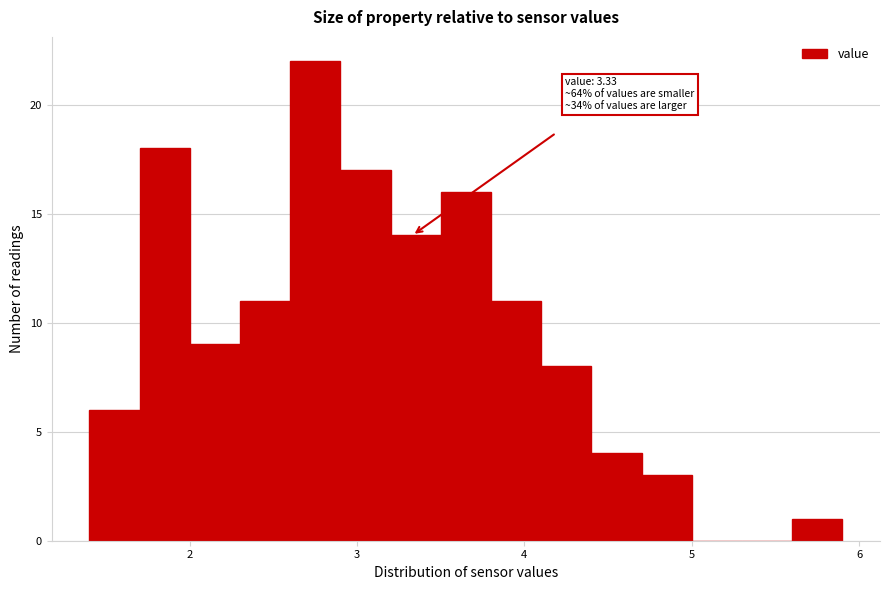

Around what value on the x-axis is the tallest bar? Give the approximate position of its centre, as read against the axis.

2.8